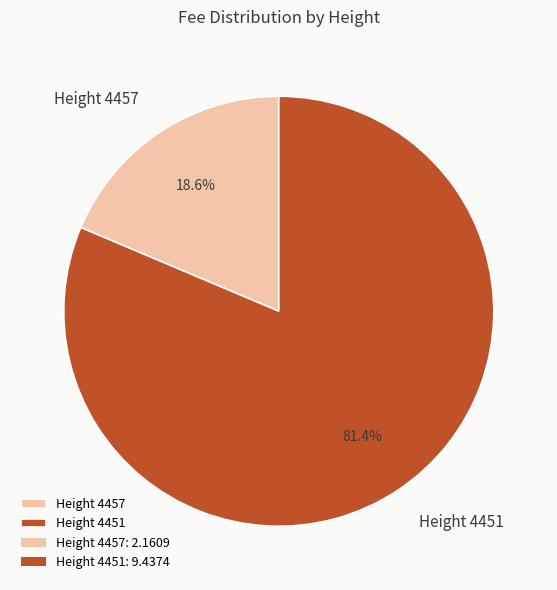

Combined, do Height 4457 and Height 4451 account for over 50%?

Yes